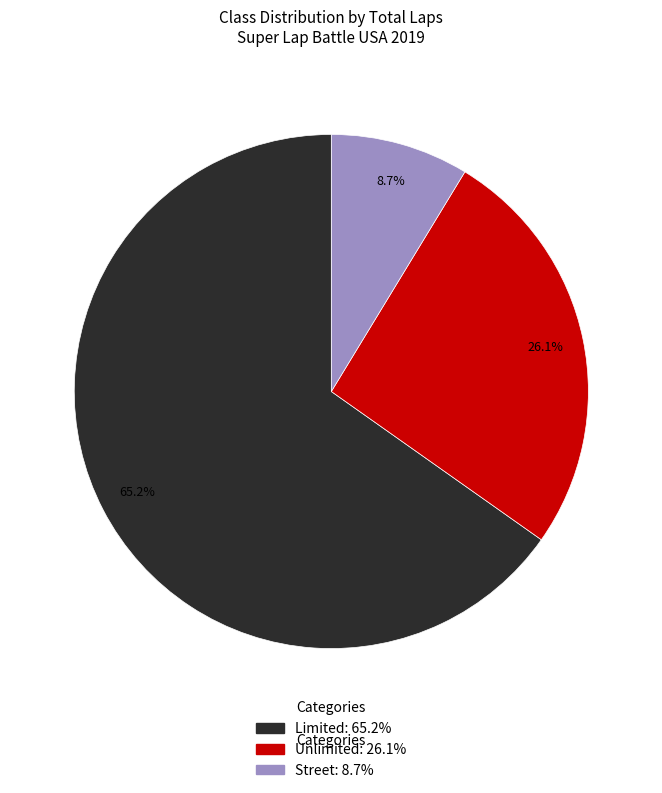

What percentage is the Limited slice, to the nearest percent?

65%